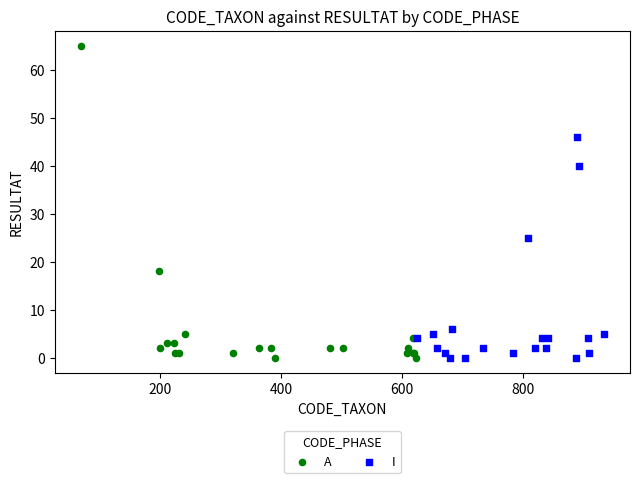

What are all the series names shown in the legend?

A, I